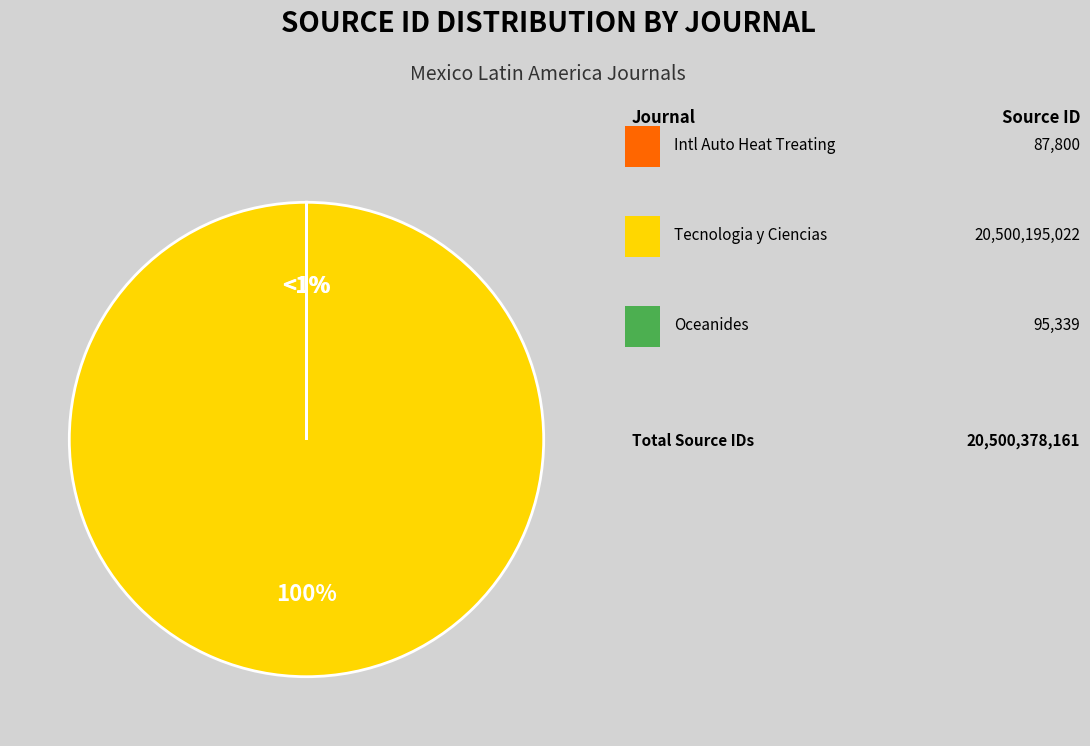

Count the number of slices in the pie.

3